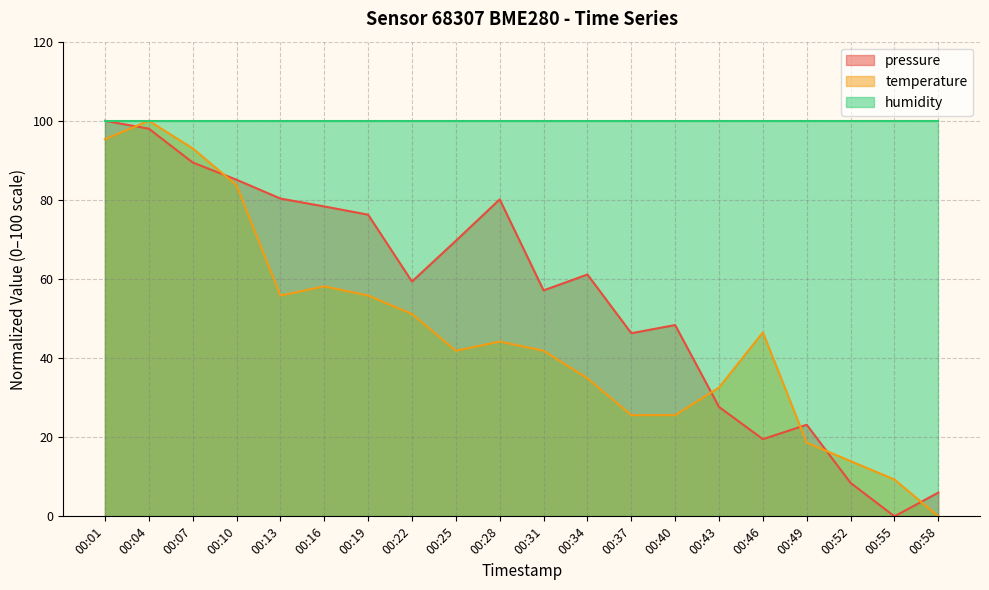

At how many categories does at least one series exceed 94?

20